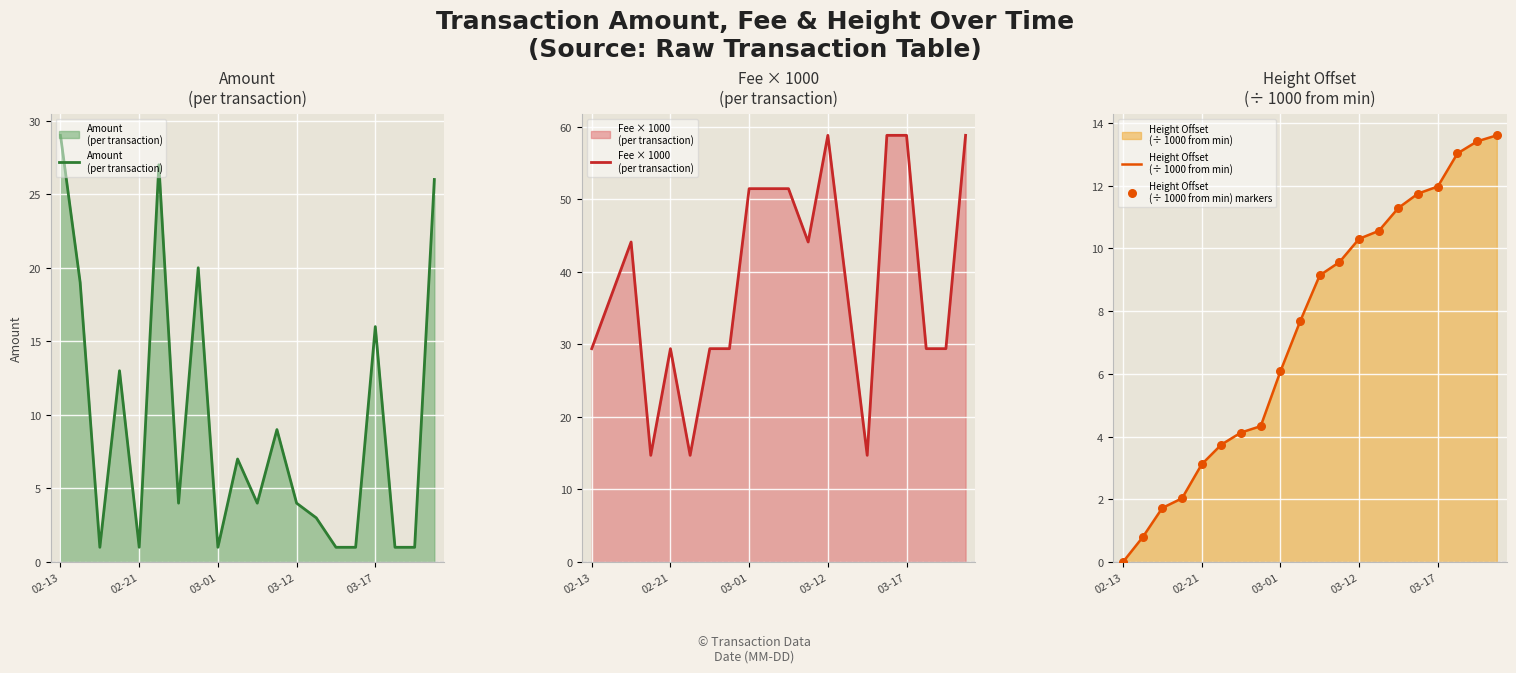

At how many categories does at least one series exceed 55?

4